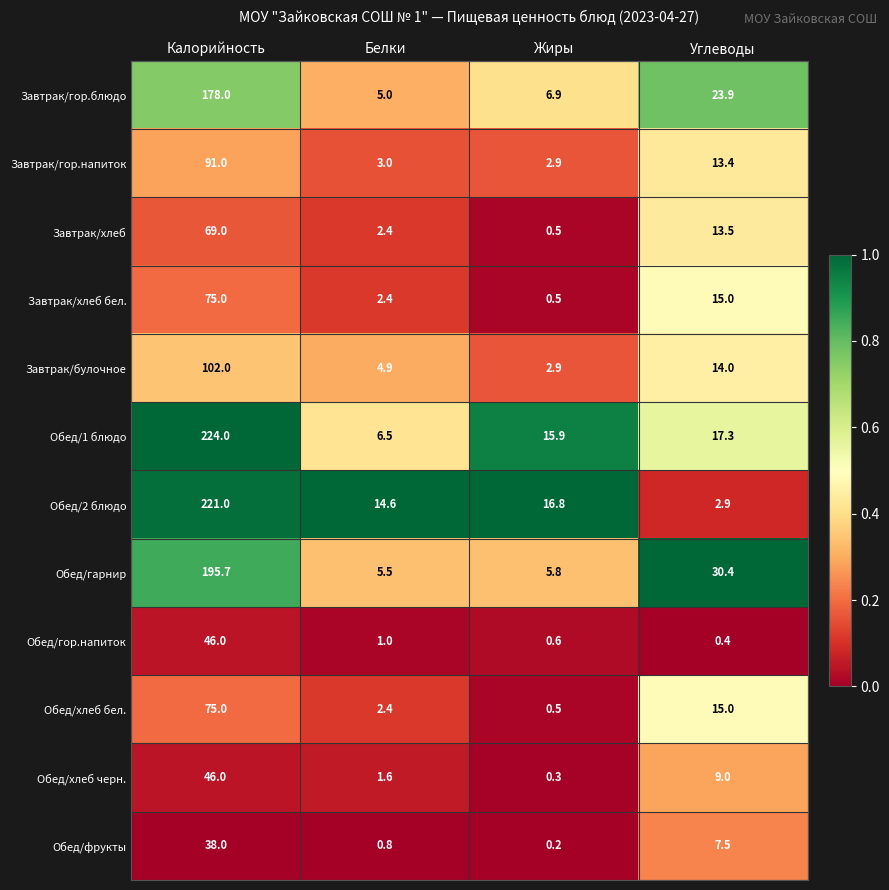

Which category has the lowest value across all series?

Жиры